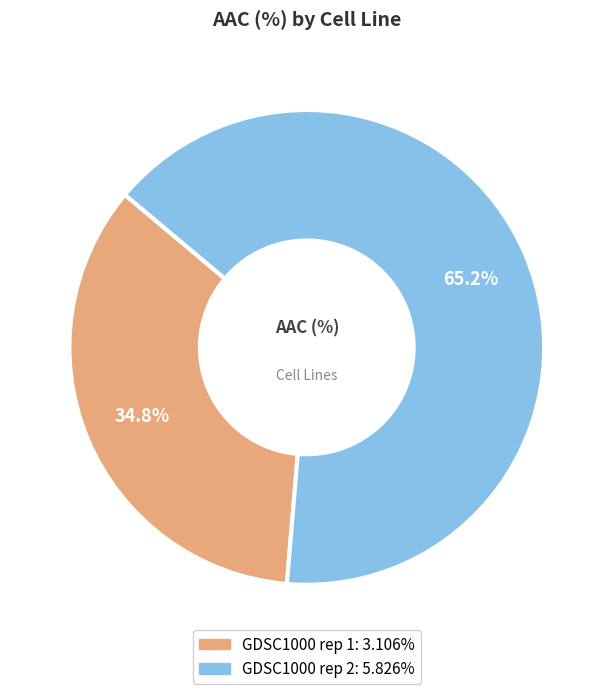

Which slice is the smallest?

GDSC1000 rep 1